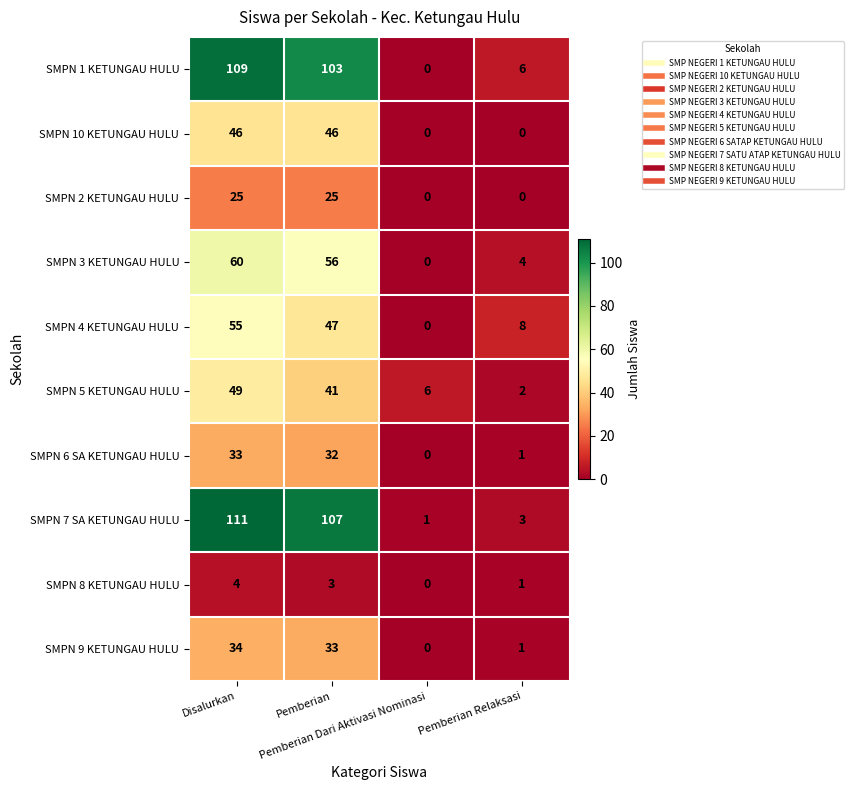

What is the difference between the maximum and minimum values in the SMPN 9 KETUNGAU HULU series?

34